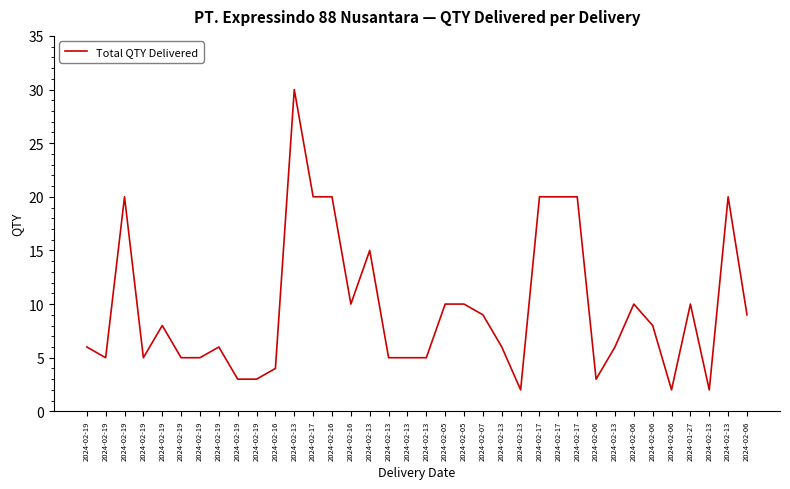

What is the maximum value shown in the chart?

30